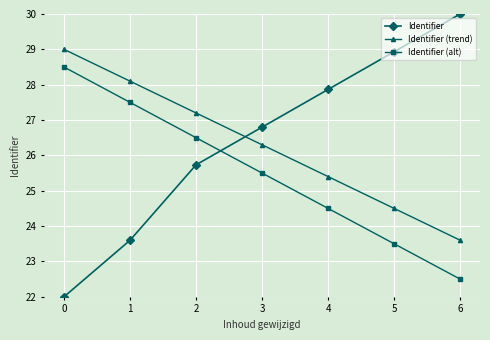

What is the difference between the maximum and minimum values in the Identifier (alt) series?

6.0